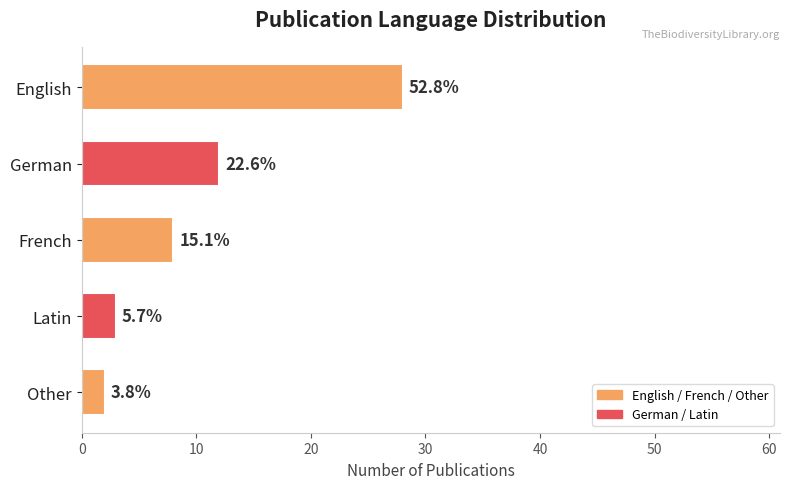

Are the bars horizontal?

Yes